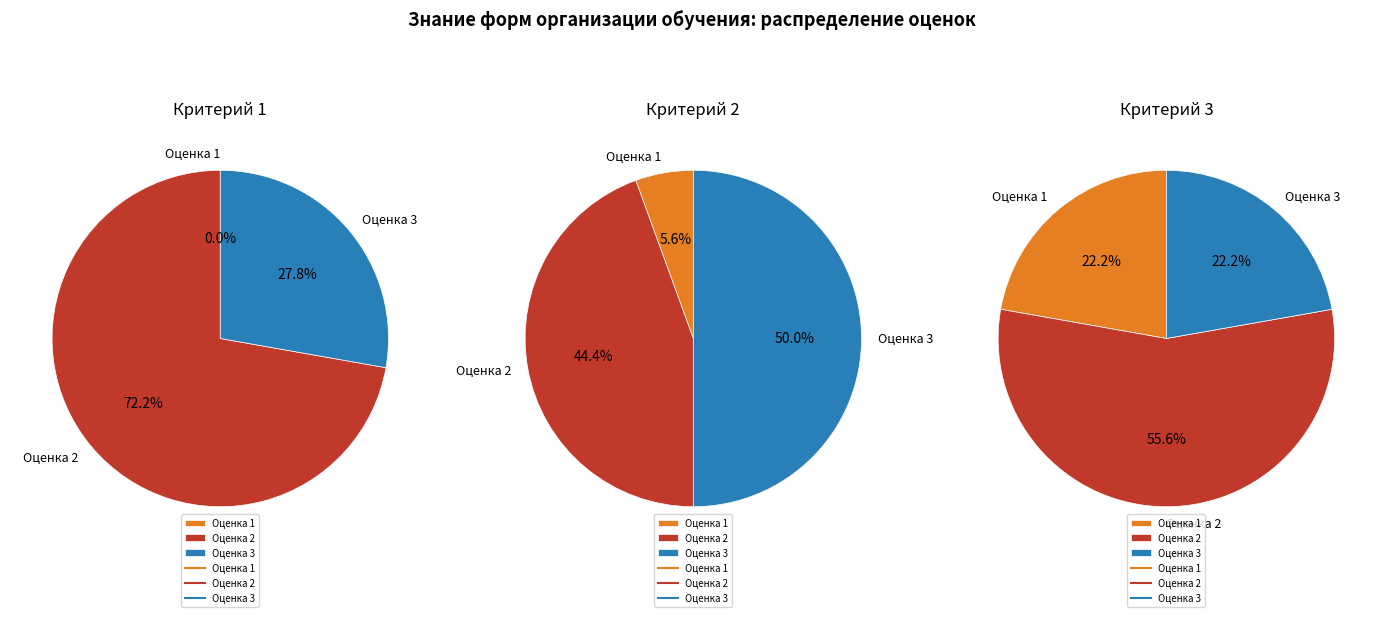

Which category has the biggest portion of the pie?

2